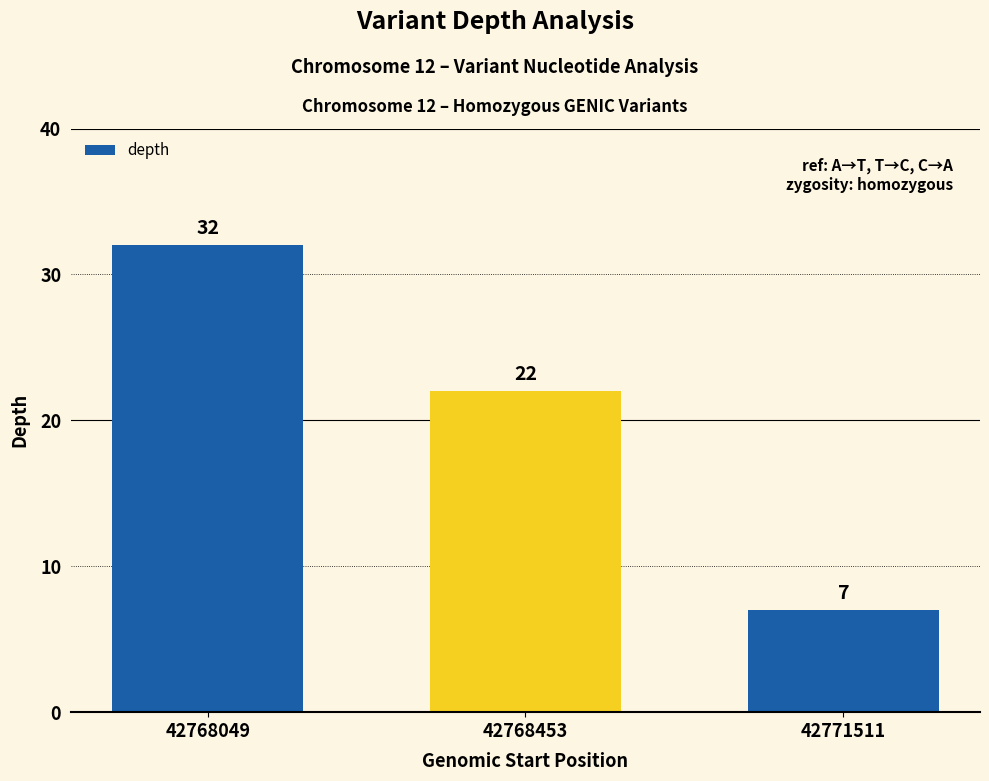

What is the value of the 3rd bar from the left?

7